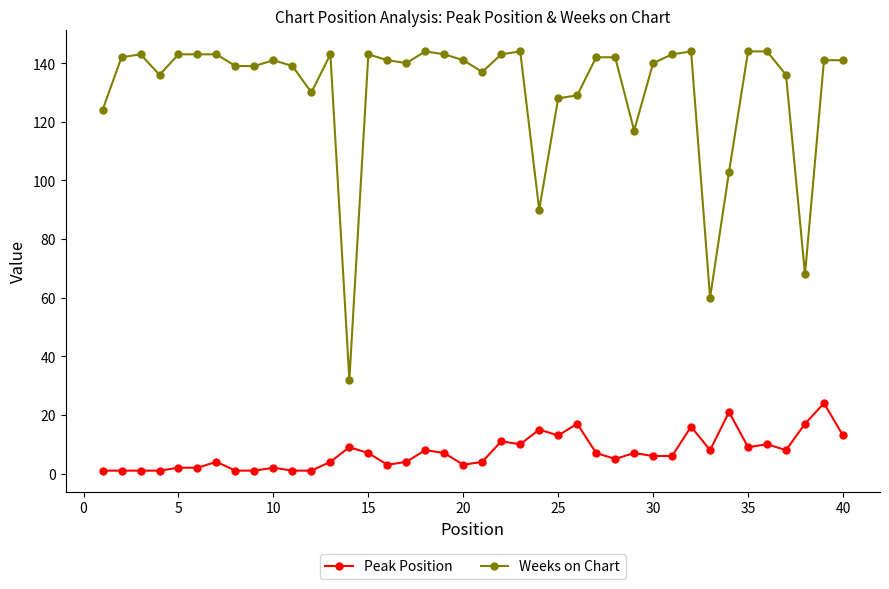

Is this an area chart (filled region under the line)?

No